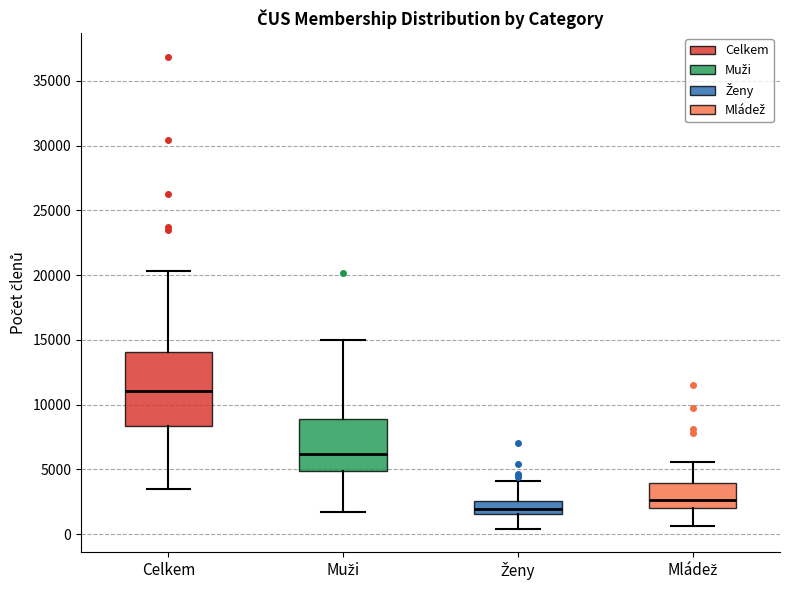

Reading left to right, transcribe this box plot: for each box, give where its median line is, the range the box spans, and where its two whiskers end, as read against the y-axis. The values are not printed on the chart, so give them approximately, as read against the axis.

Celkem: median 11000, box 8500 to 14000, whiskers 3500 to 20500
Muži: median 6000, box 5000 to 9000, whiskers 1500 to 15000
Ženy: median 2000, box 1500 to 2500, whiskers 500 to 4000
Mládež: median 2500, box 2000 to 4000, whiskers 500 to 5500